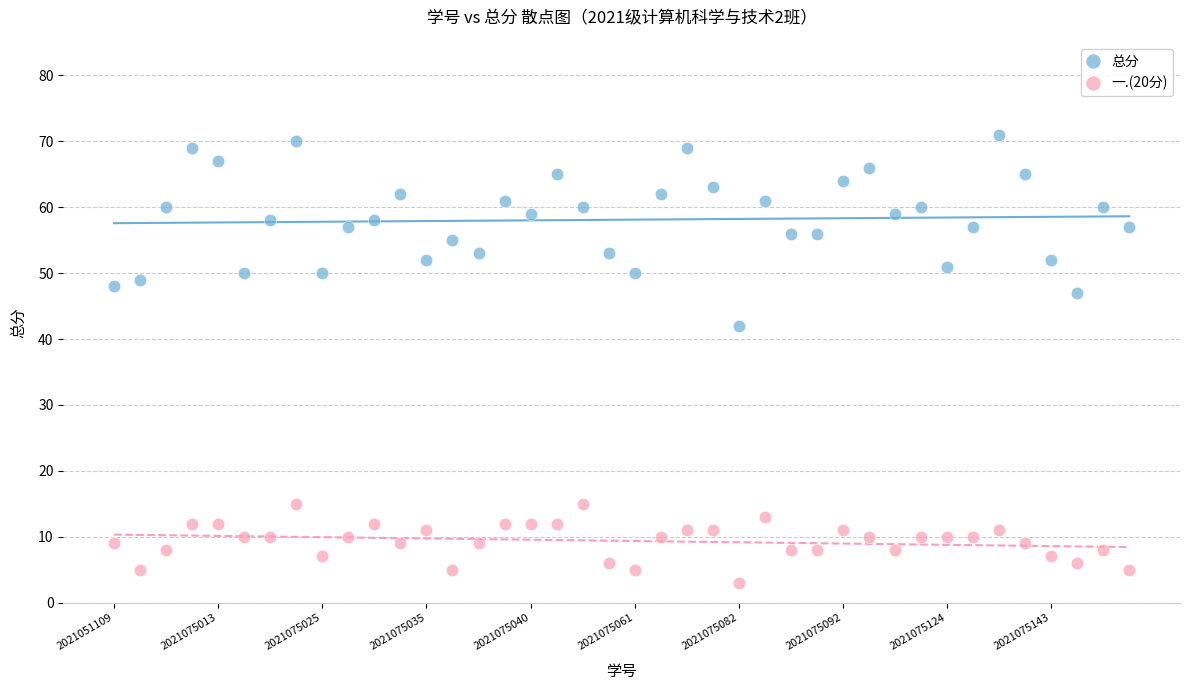

Which series contains the highest Y value?

总分